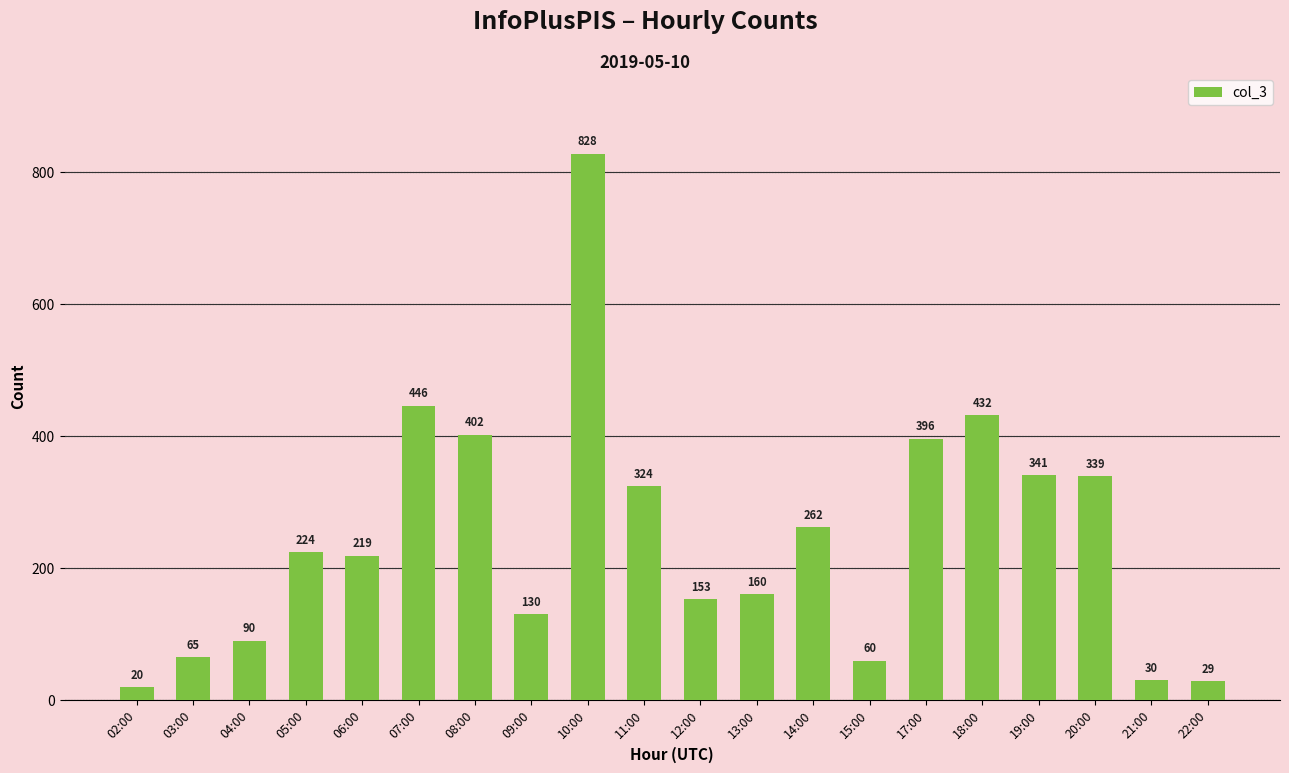

The value at 11:00 is 204. True or false?

False